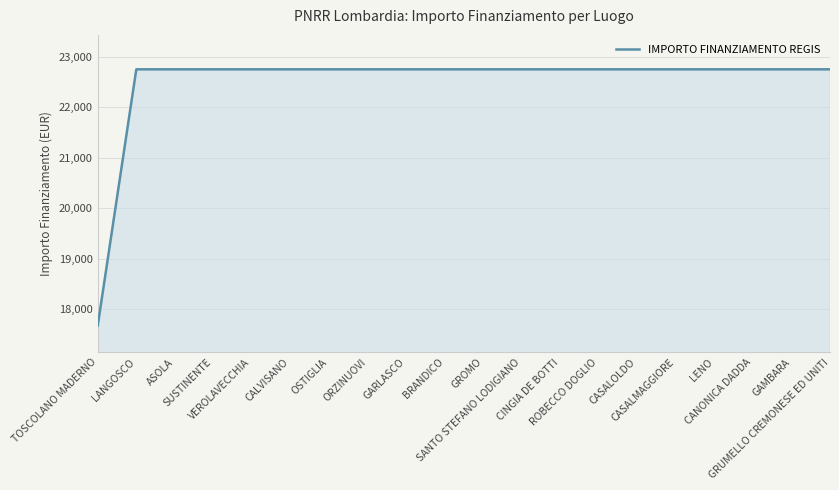

The chart shows a value of 31504.5 at GRUMELLO CREMONESE ED UNITI. True or false?

False